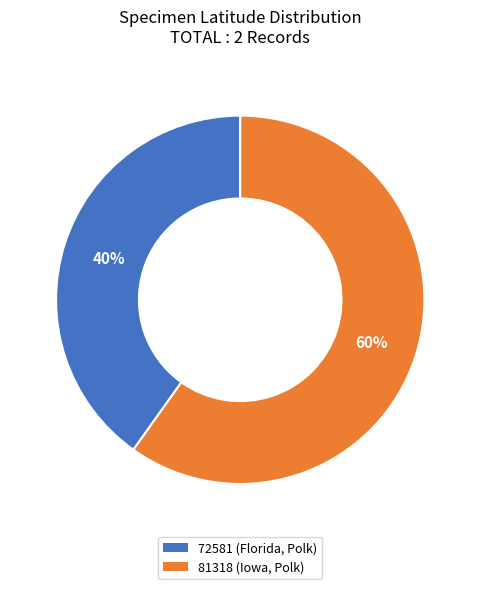

Count the number of slices in the pie.

2